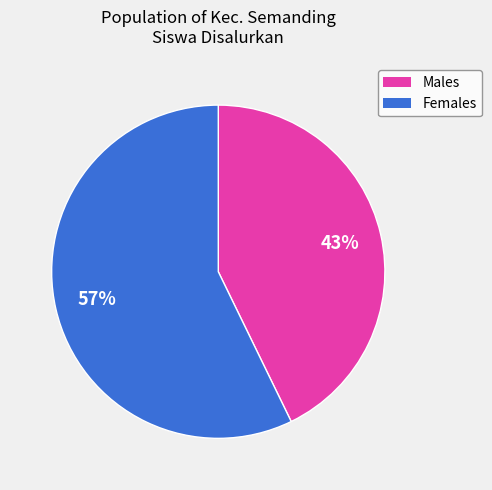

To the nearest percent, what is the difference between the largest and smallest slice percentages?

14%